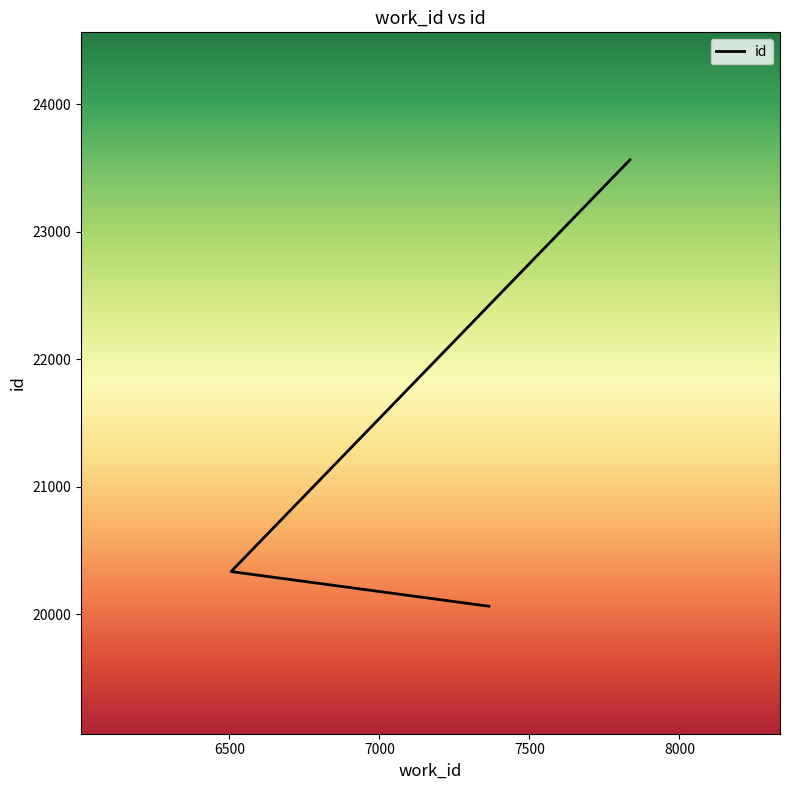

Rank the categories by value from highest to lowest.

7835, 6506, 7365